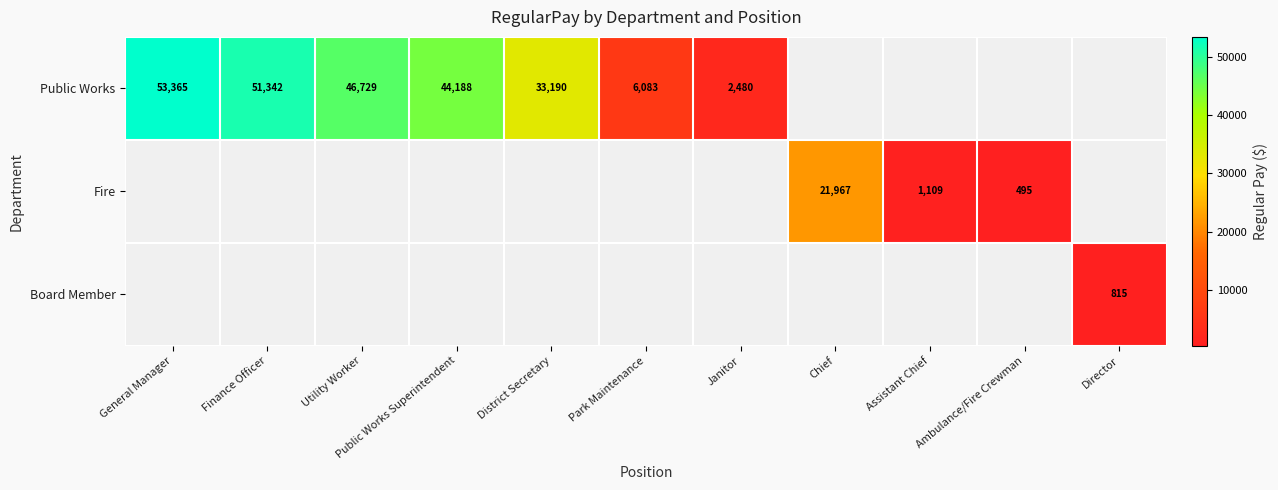

True or false: Public Works has a value of 6083 at Park Maintenance.

True